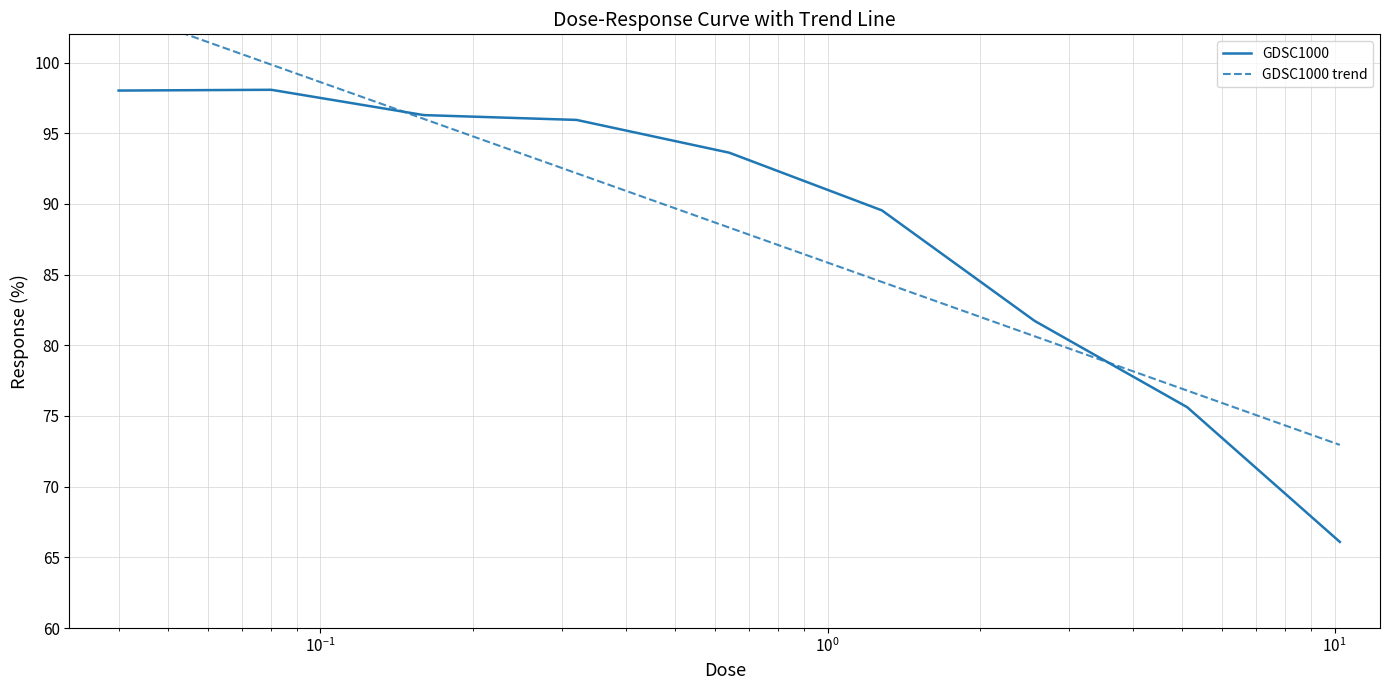

What is the maximum value for GDSC1000?

98.1